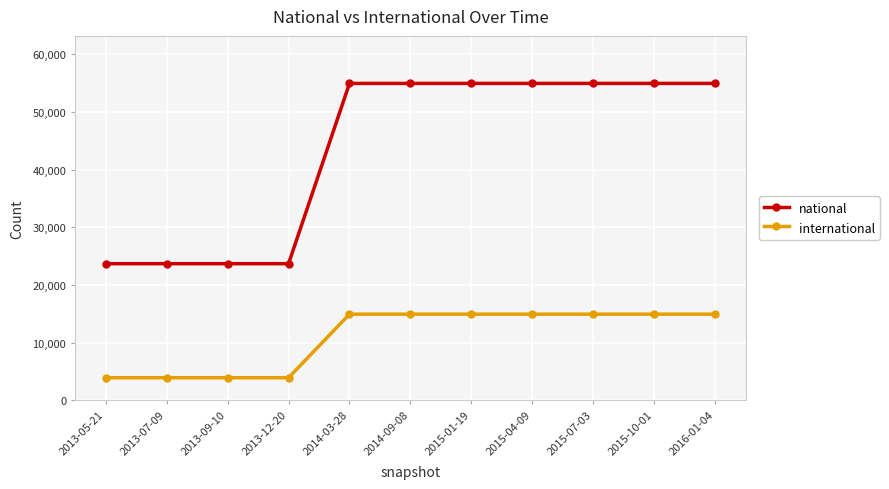

What is the value of the international point at the 8th from the left?

14918